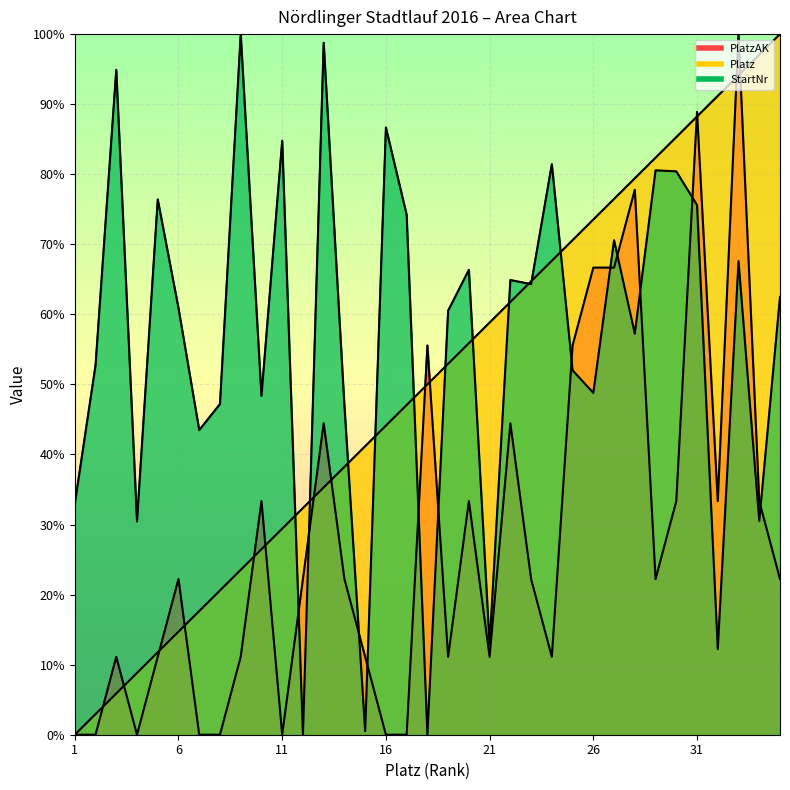

Rank the series by their average value, from highest to lowest.

StartNr, Platz, PlatzAK